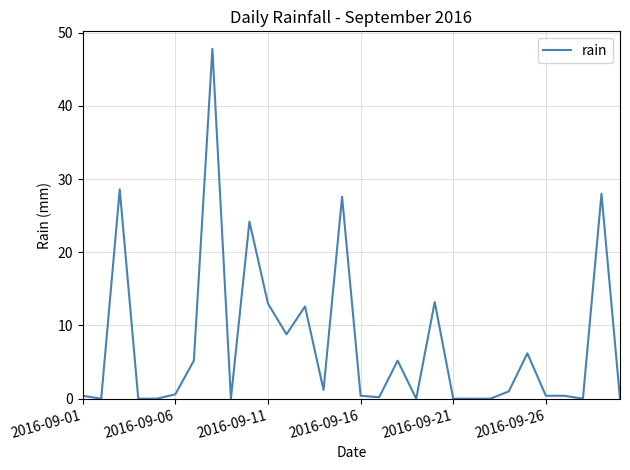

What is the greatest value displayed?

47.8